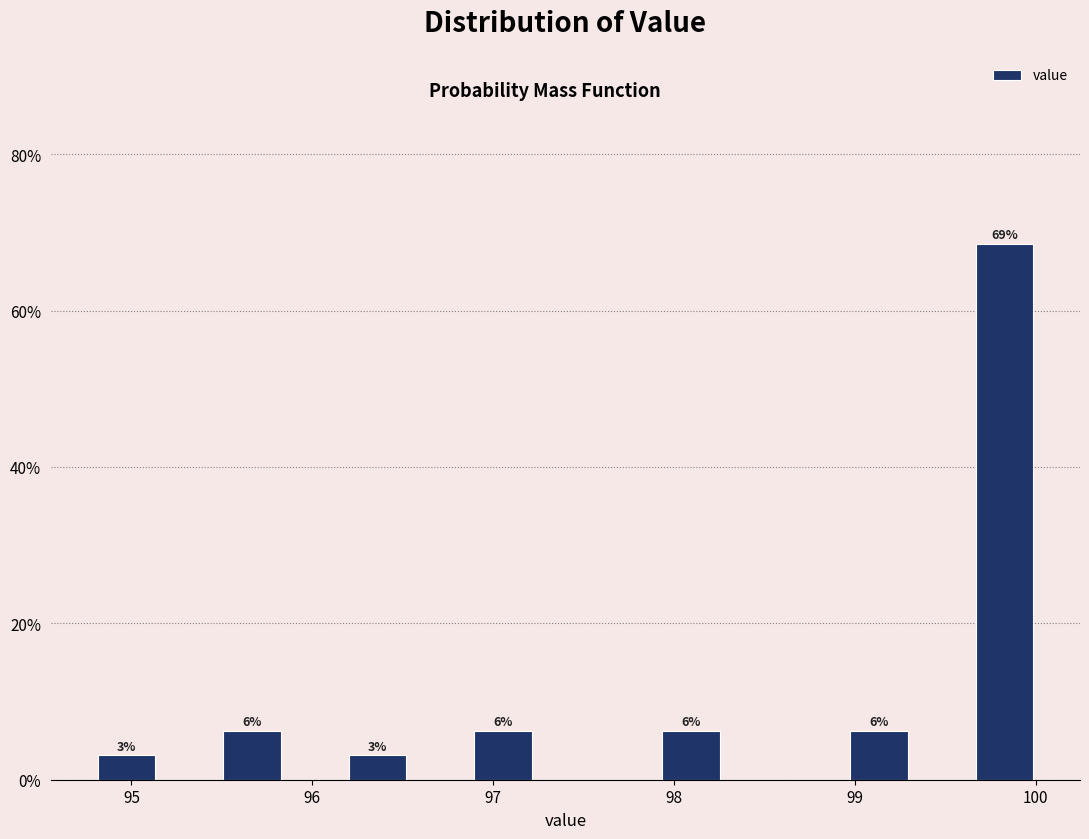

Read against the x-axis, roughly where is the centre of the tallest bar?

99.8